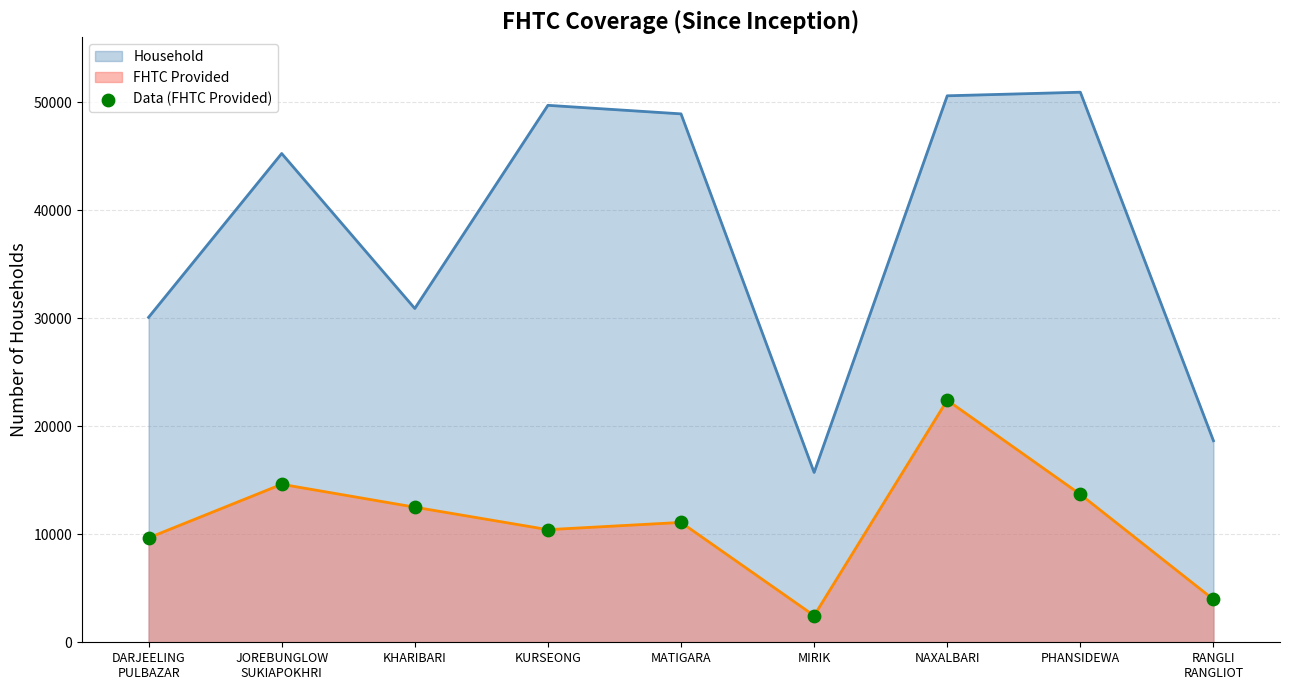

What is the ratio of the value at MIRIK to the value at RANGLI
RANGLIOT?

0.6